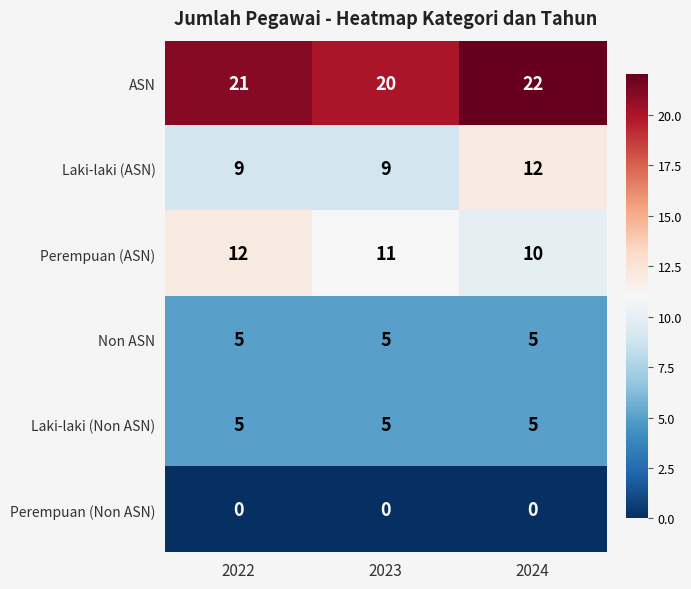

How many data points does each series have?

3